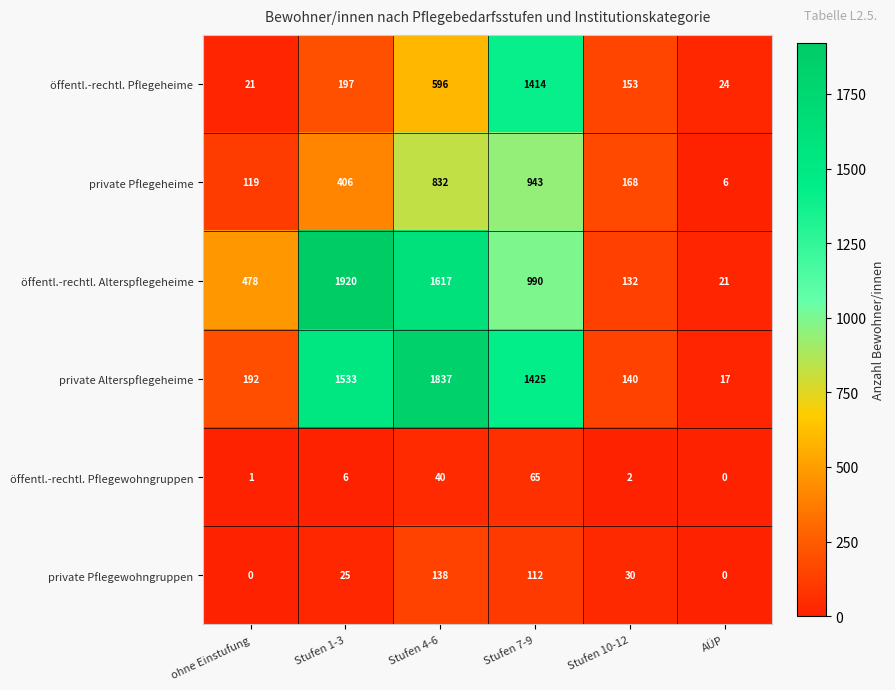

What is the approximate value of öffentl.-rechtl. Alterspflegeheime at Stufen 1-3?

1920